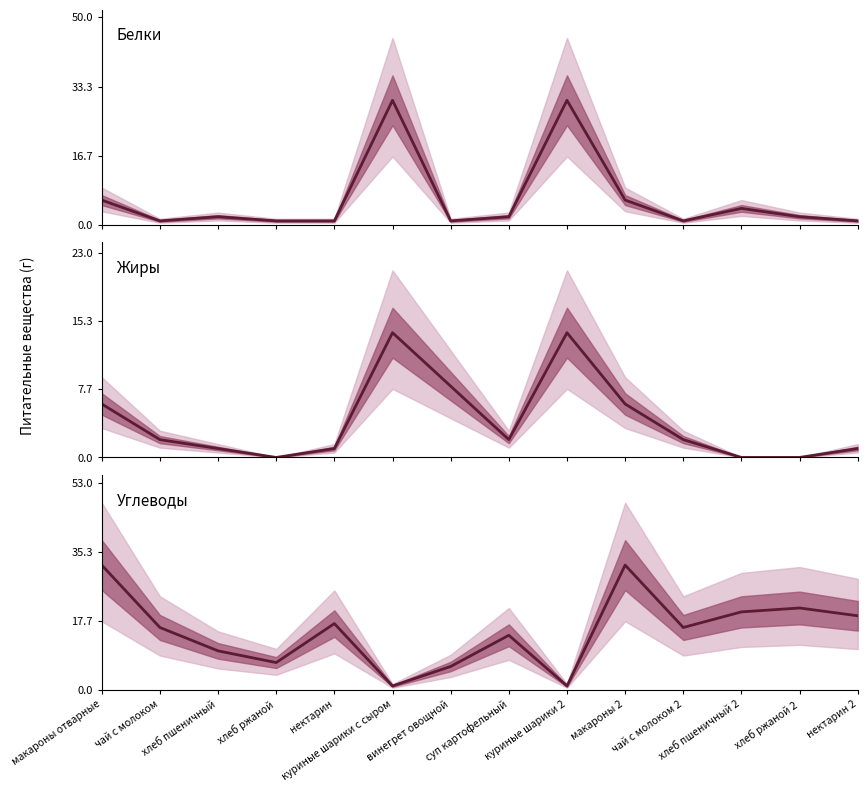

Which series has the widest spread of values?

Углеводы